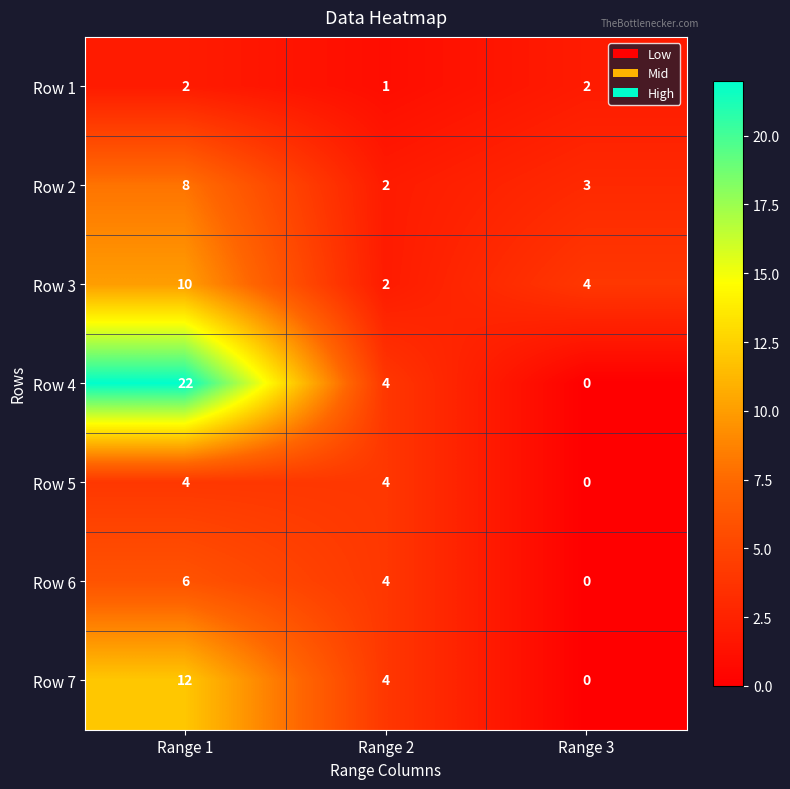

What is the greatest value displayed?

22